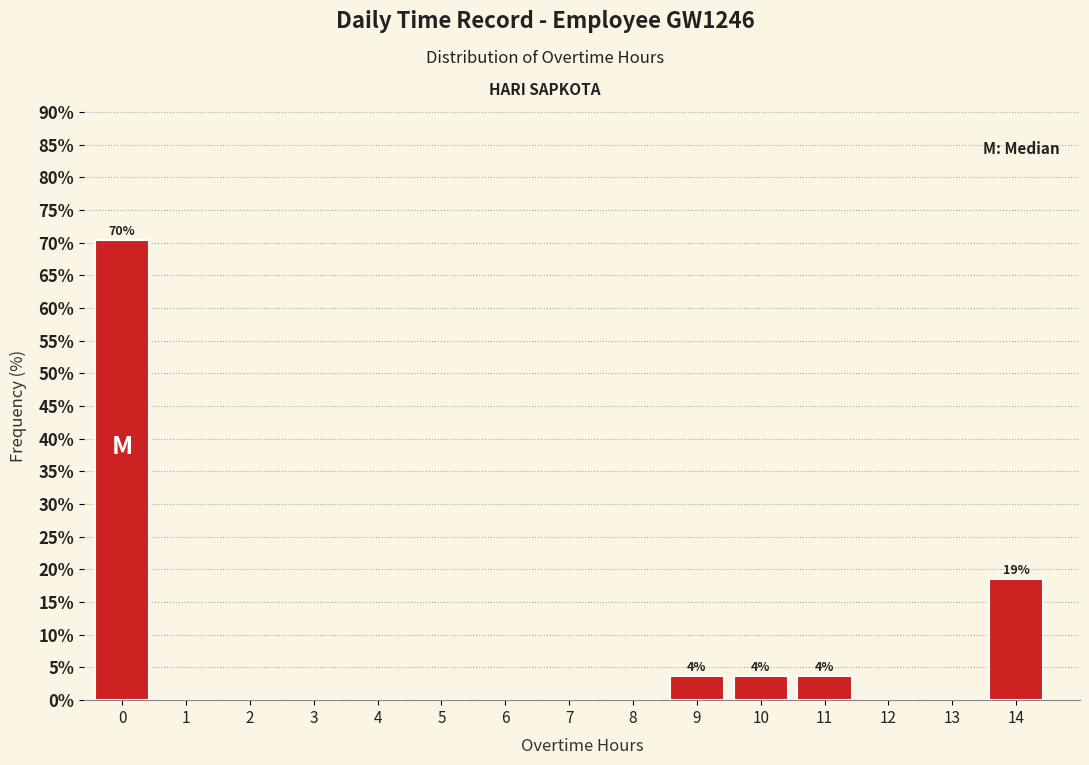

Reading left to right, list all the values displayed in this chart.

0=70.4	1=0.0	2=0.0	3=0.0	4=0.0	5=0.0	6=0.0	7=0.0	8=0.0	9=3.7	10=3.7	11=3.7	12=0.0	13=0.0	14=18.5